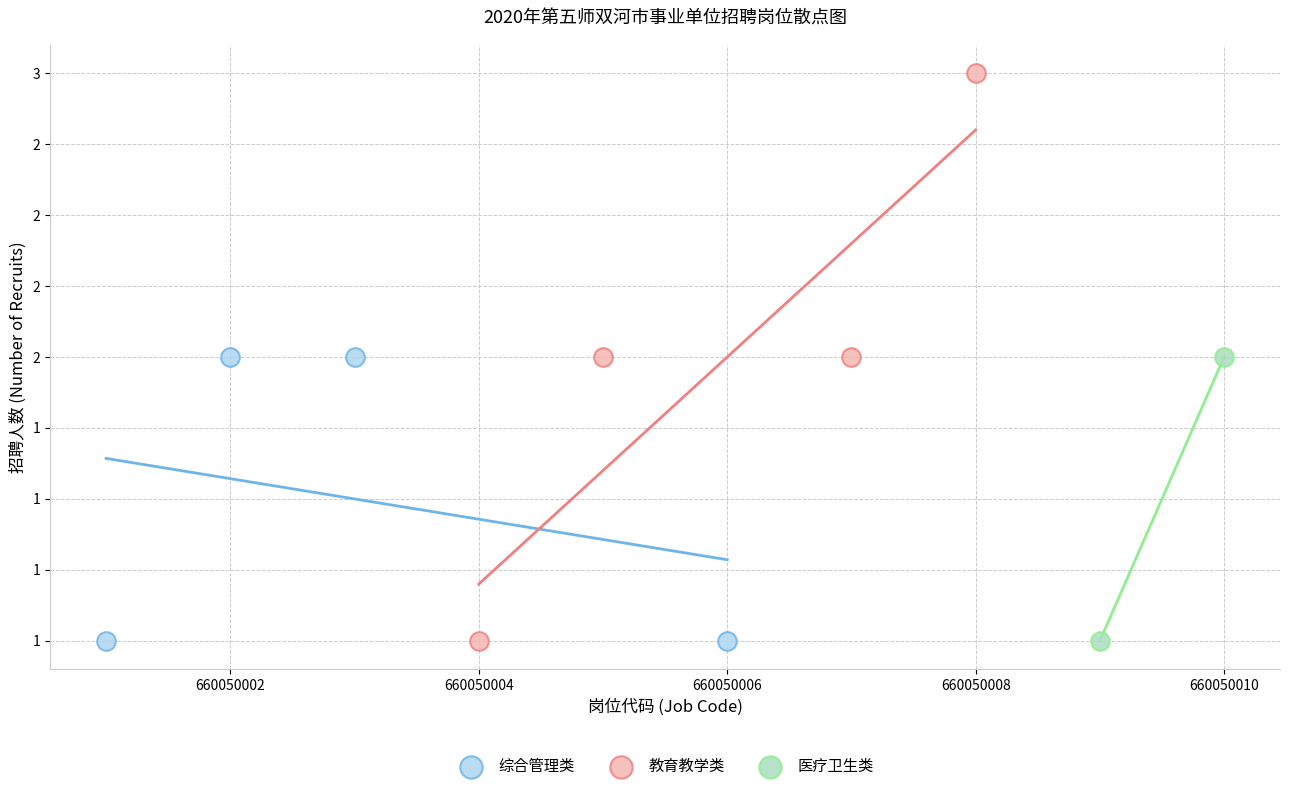

What are all the series names shown in the legend?

综合管理类, 教育教学类, 医疗卫生类